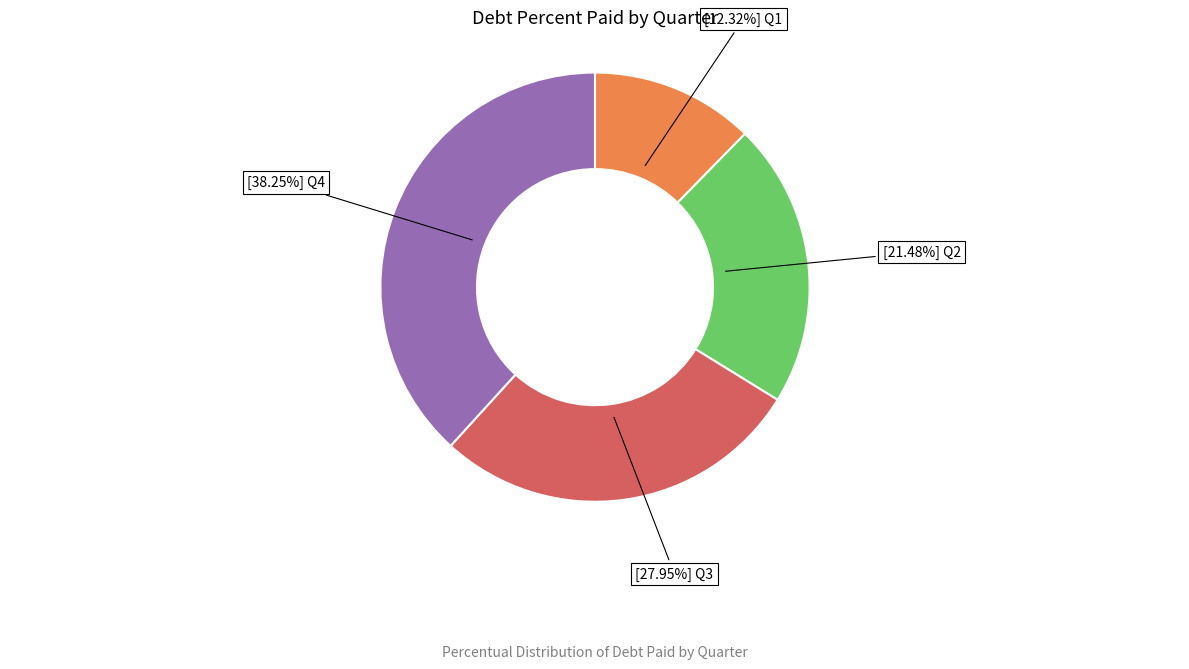

Is there any slice that represents more than half of the pie?

No